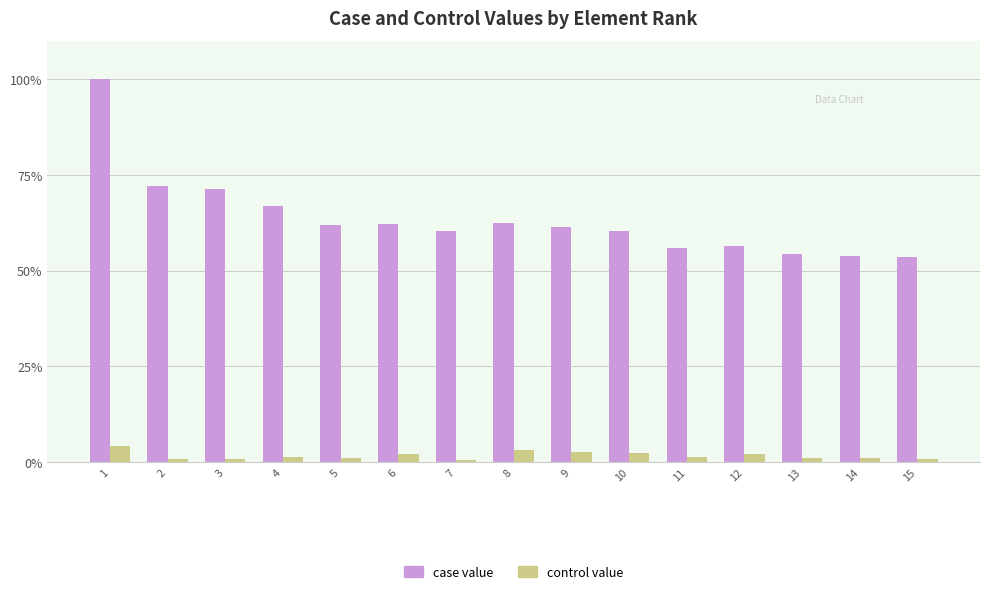

Is the value of case value at 14 greater than the value of control value at 3?

Yes